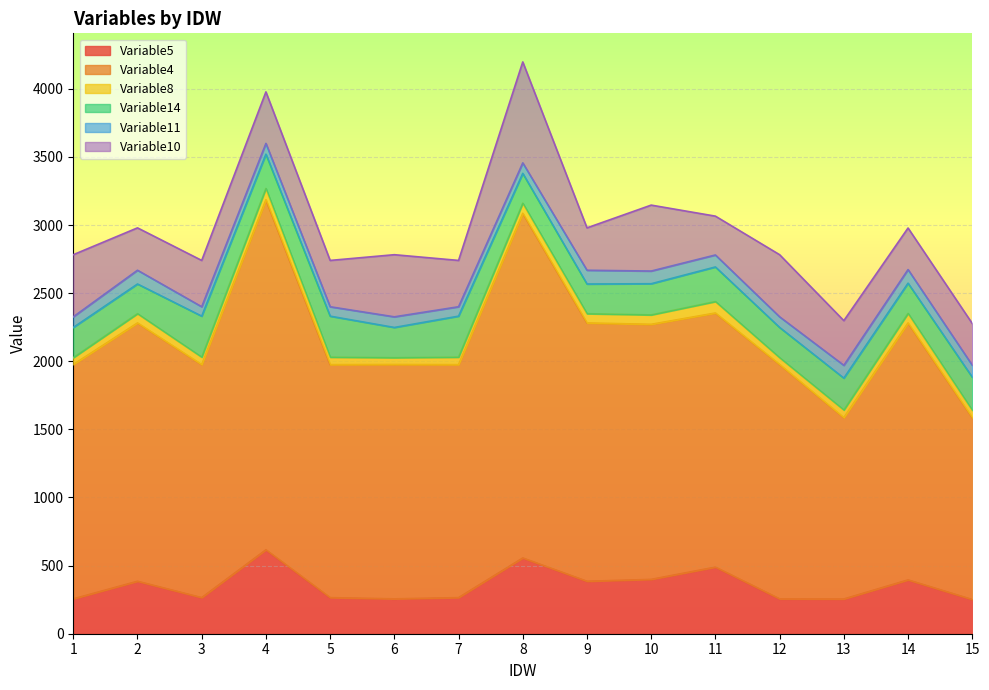

What is the spread (max minus min) of values at 8?

2456